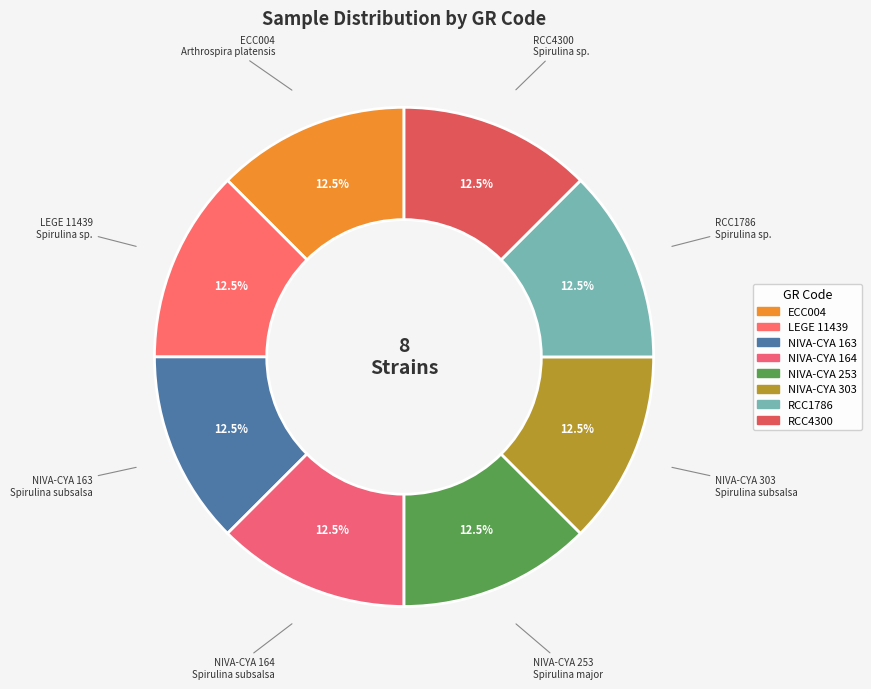

Which category has the smallest portion of the pie?

NIVA-CYA 163